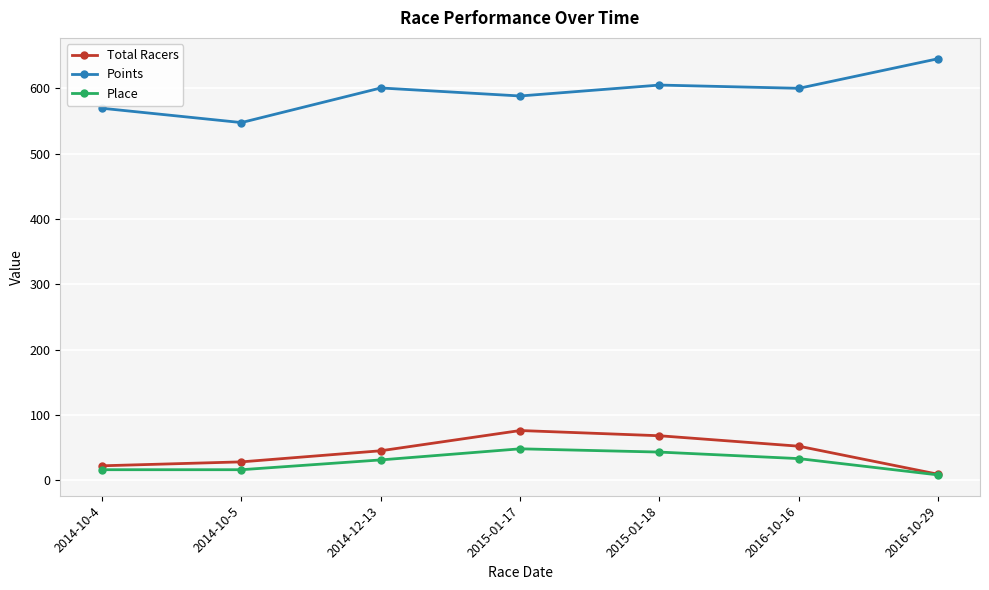

True or false: Place has more than 0 points higher than both neighbors.

True